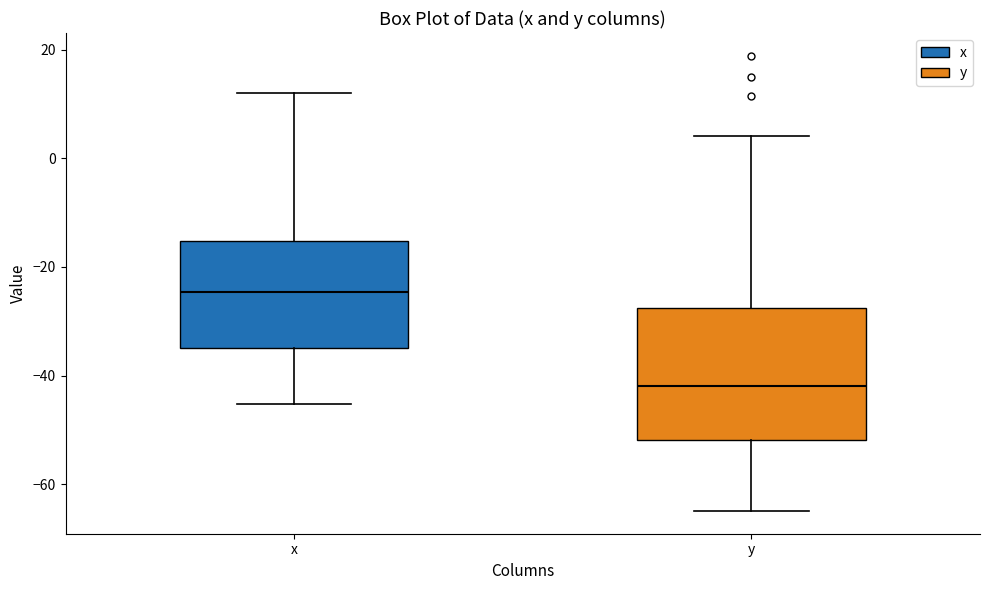

Reading left to right, read every box against the y-axis: the position of its median line, the range the box covers, and the ends of its whiskers. The values are not printed on the chart, so give them approximately, as read against the axis.

x: median -24, box -34 to -16, whiskers -46 to 12
y: median -42, box -52 to -28, whiskers -64 to 4